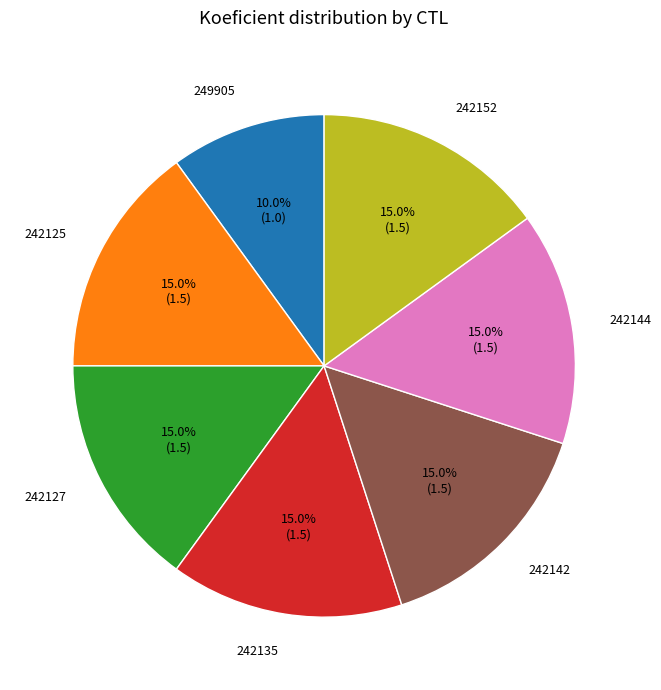

How many segments does this pie chart have?

7